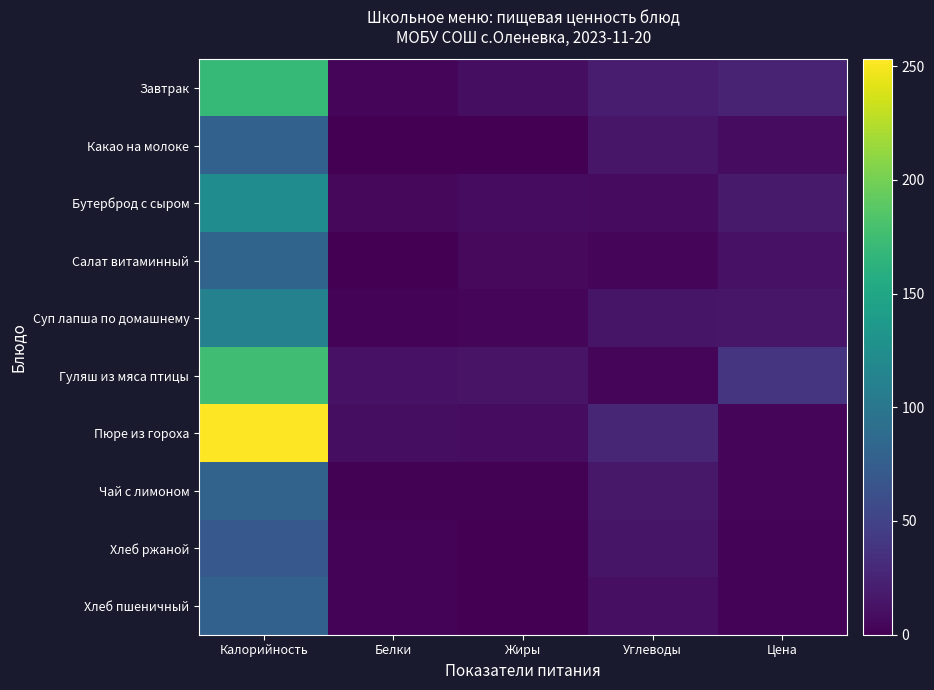

What is the spread (max minus min) of values at Калорийность?

183.0